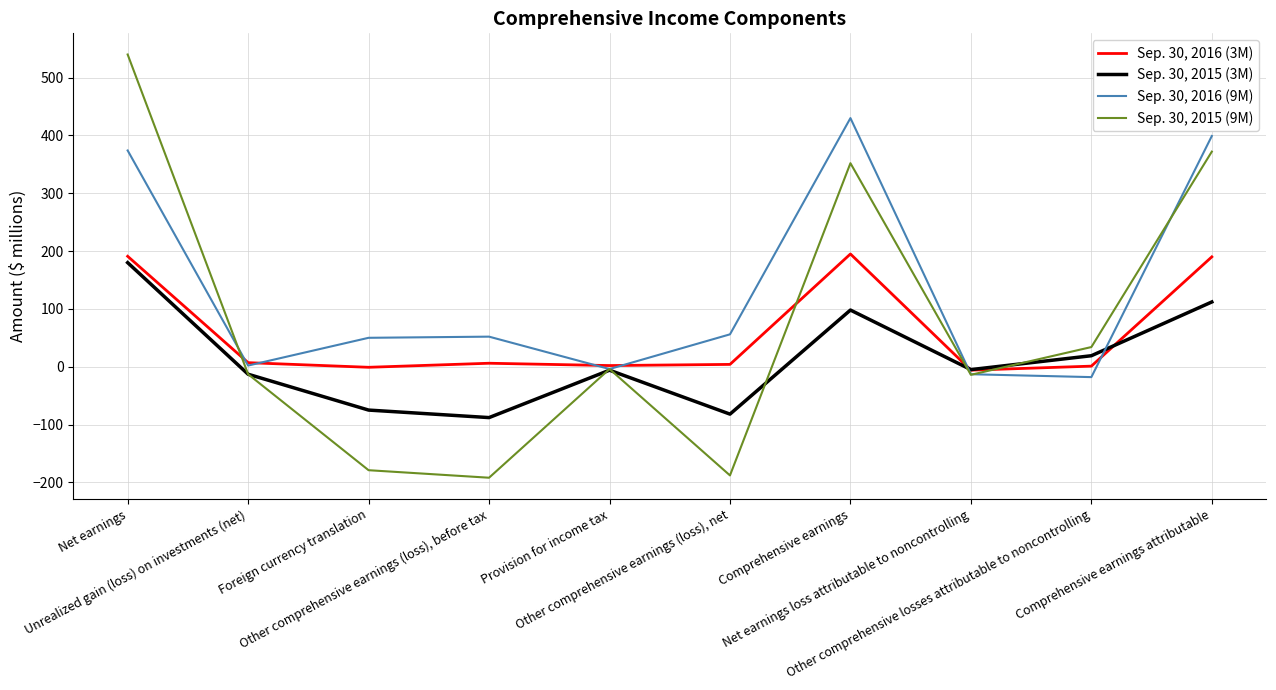

At which label does Sep. 30, 2016 (3M) first exceed 6?

Net earnings